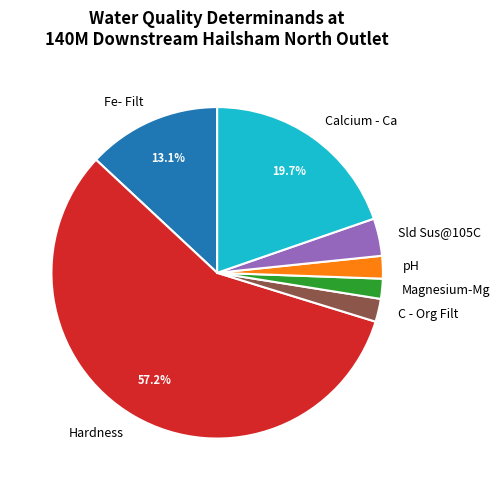

Which slice represents more than half of the pie?

Hardness